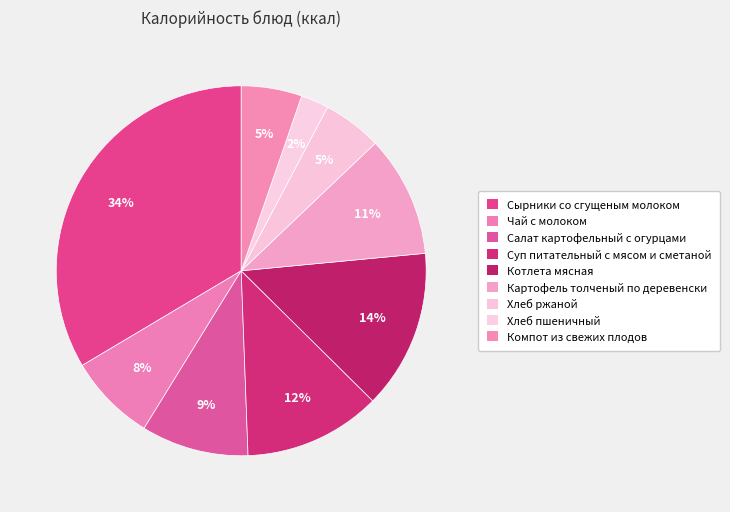

How many segments does this pie chart have?

9